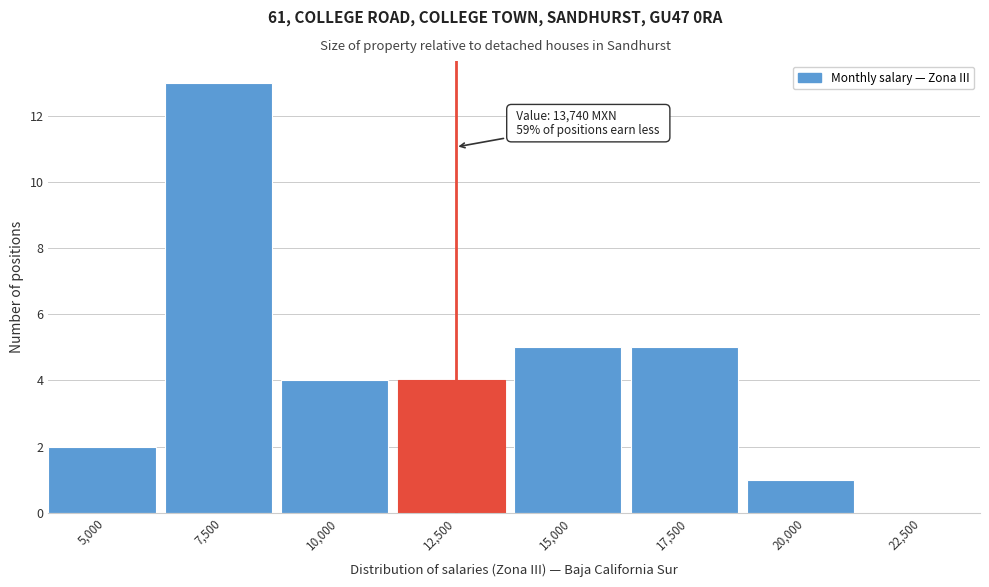

Reading right to left, extract all data points from this chart.

22,500=0	20,000=1	17,500=5	15,000=5	12,500=4	10,000=4	7,500=13	5,000=2